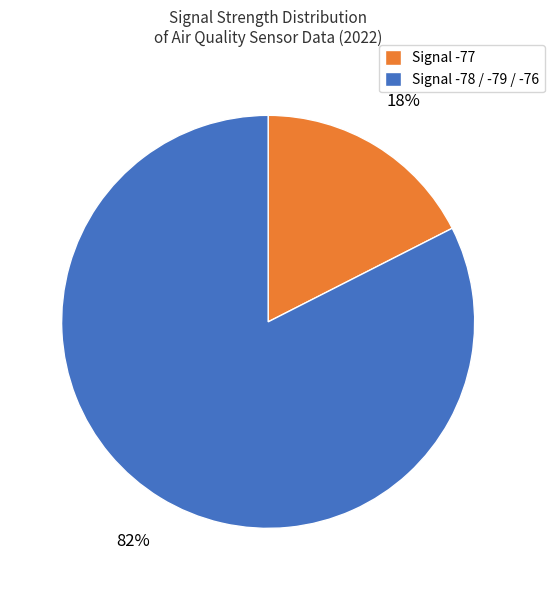

Is there a majority slice in this chart?

Yes